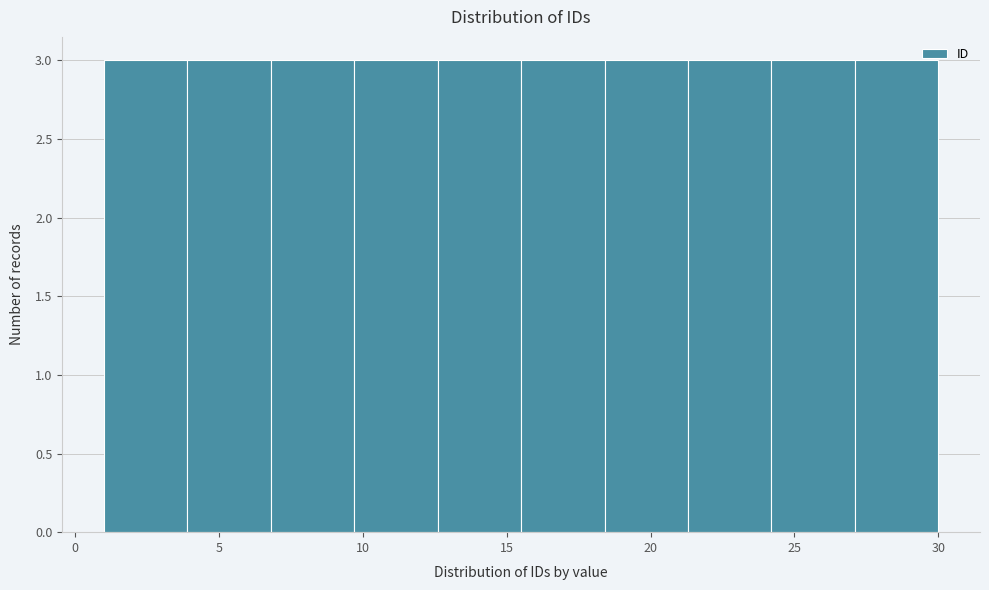

What is the height of the bar covering 3.9 to 6.8 on the x-axis? Neither the bar edges nor the heights are printed on the chart, so give them approximately, as read against the axes.

3